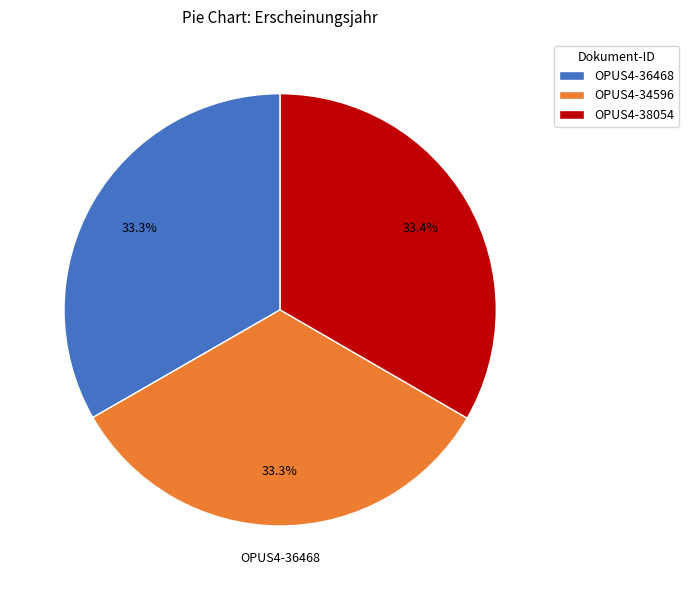

Count the number of slices in the pie.

3